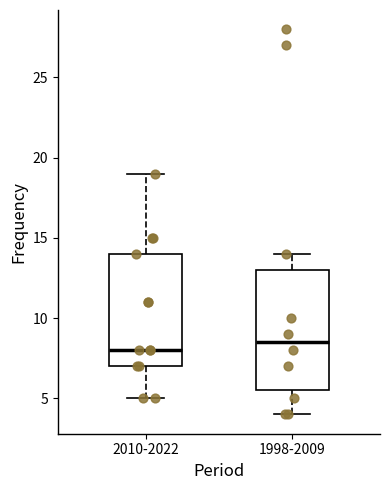

Where is the upper edge of the box for 2010-2022 on the y-axis? The values are not printed on the chart, so give them approximately, as read against the axis.

14.0